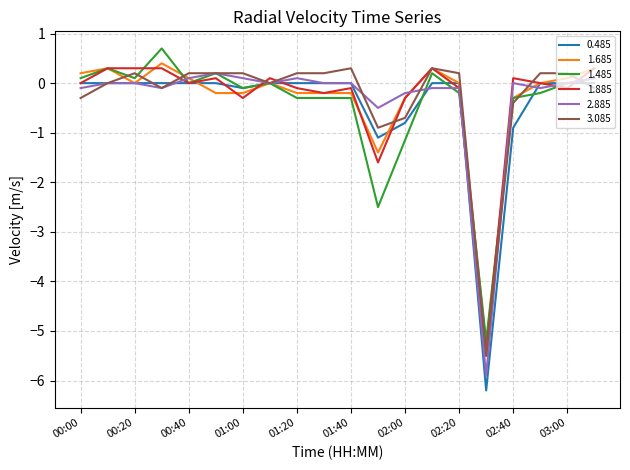

Is the value of 1.885 at 00:20 greater than the value of 3.085 at 02:00?

Yes